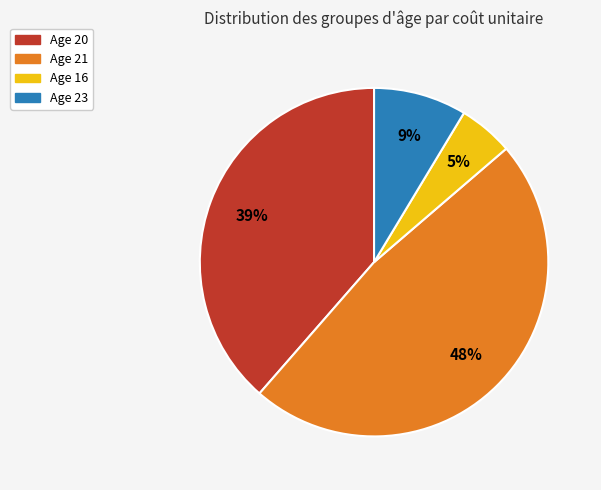

Is it true that Age 16 is 5% of the pie?

True